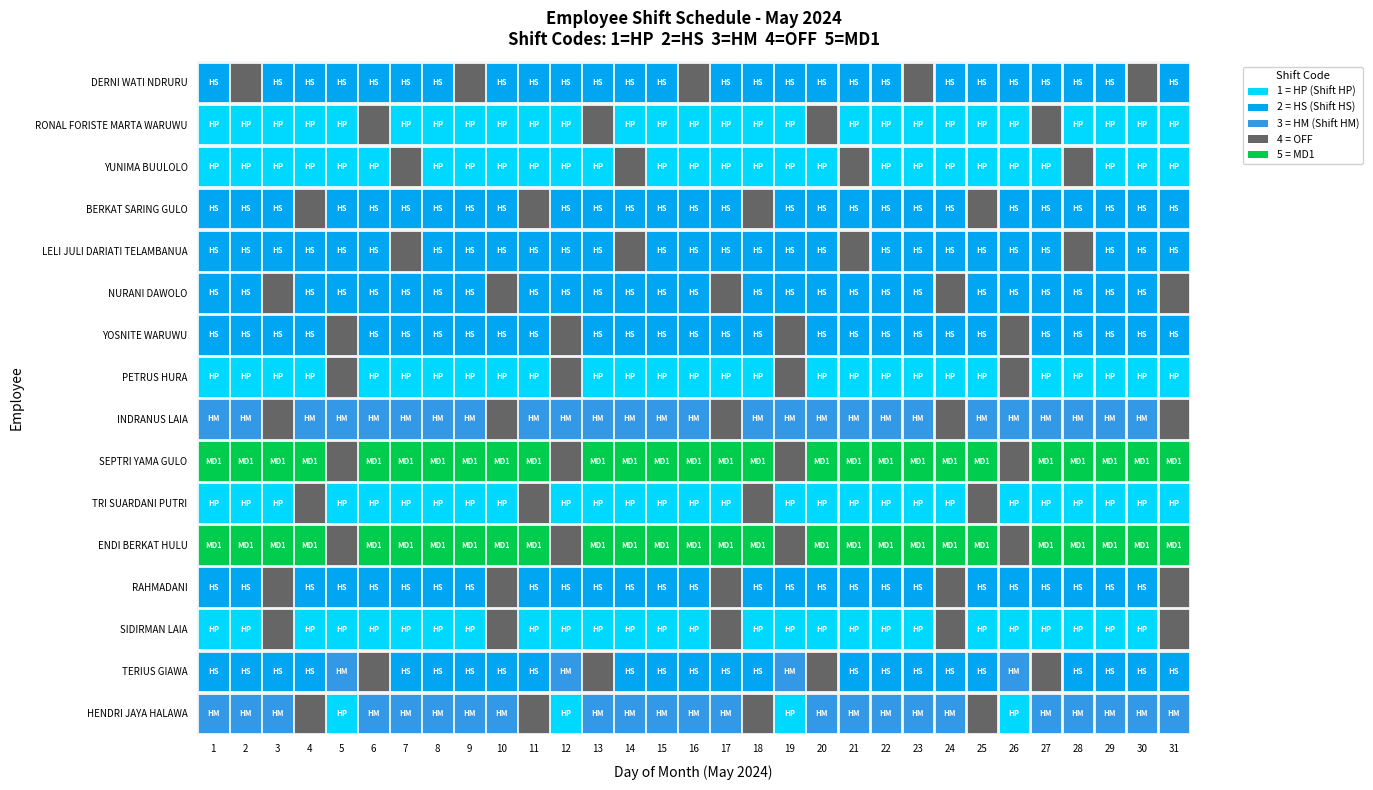

At 26, list the series in order from smallest to largest.

HENDRI JAYA HALAWA, SIDIRMAN LAIA, TRI SUARDANI PUTRI, YUNIMA BUULOLO, RONAL FORISTE MARTA WARUWU, RAHMADANI, NURANI DAWOLO, LELI JULI DARIATI TELAMBANUA, BERKAT SARING GULO, DERNI WATI NDRURU, TERIUS GIAWA, INDRANUS LAIA, ENDI BERKAT HULU, SEPTRI YAMA GULO, PETRUS HURA, YOSNITE WARUWU